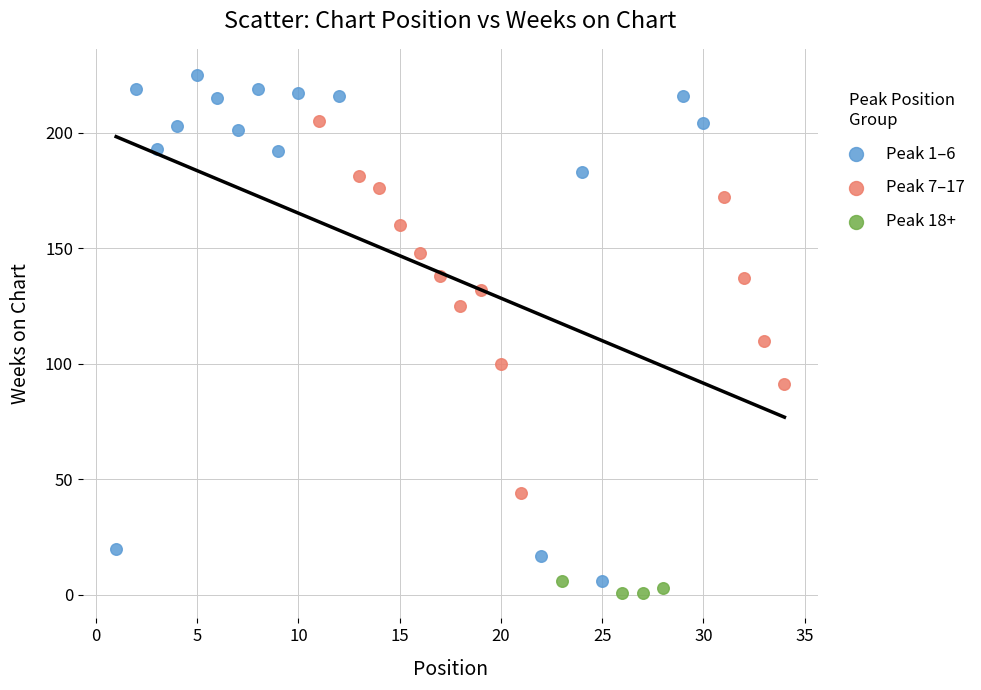

Which series contains the highest Y value?

Peak 1–6